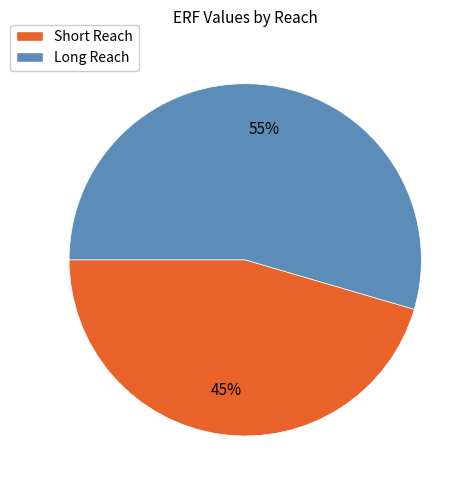

Count the number of slices in the pie.

2